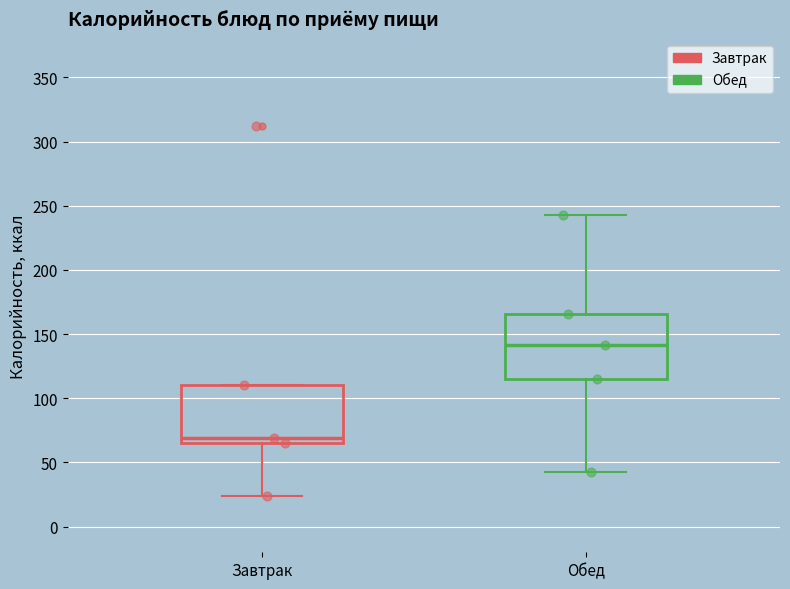

Where is the upper edge of the box for Завтрак on the y-axis? The values are not printed on the chart, so give them approximately, as read against the axis.

110